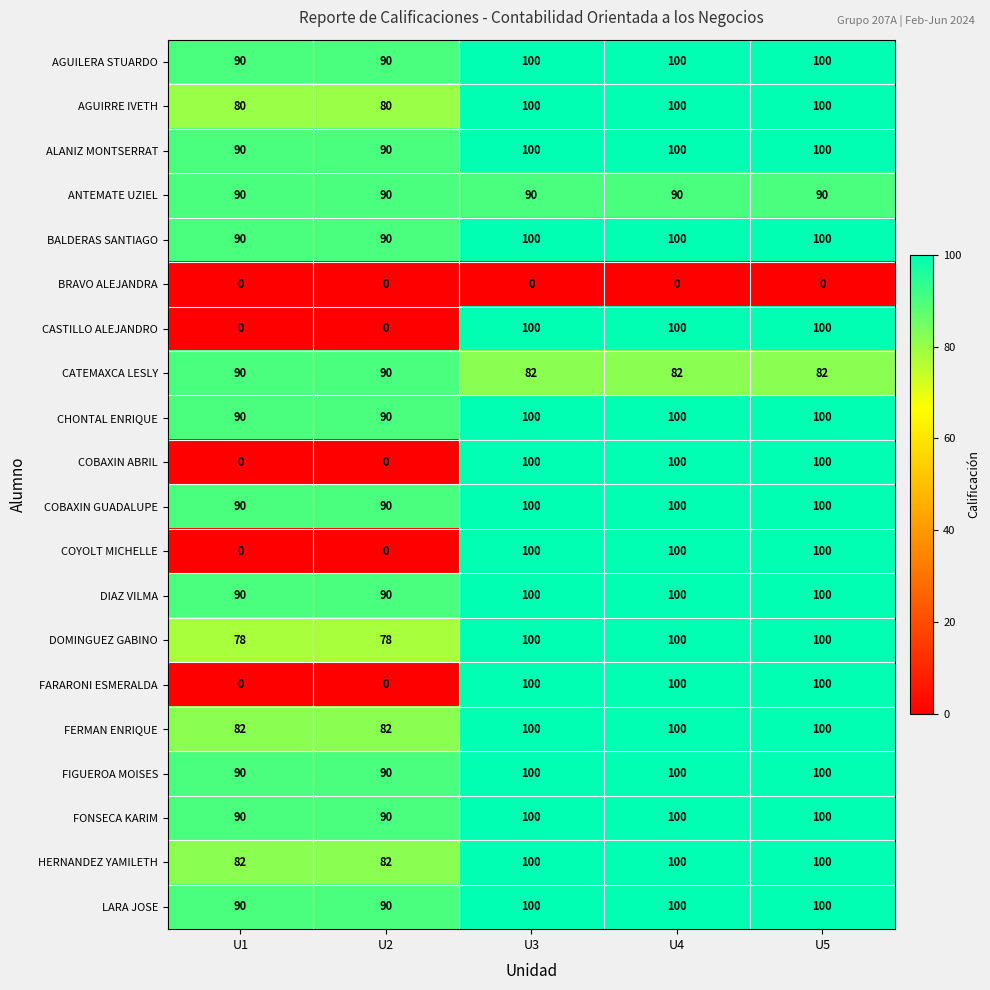

What is the maximum value shown in the chart?

100